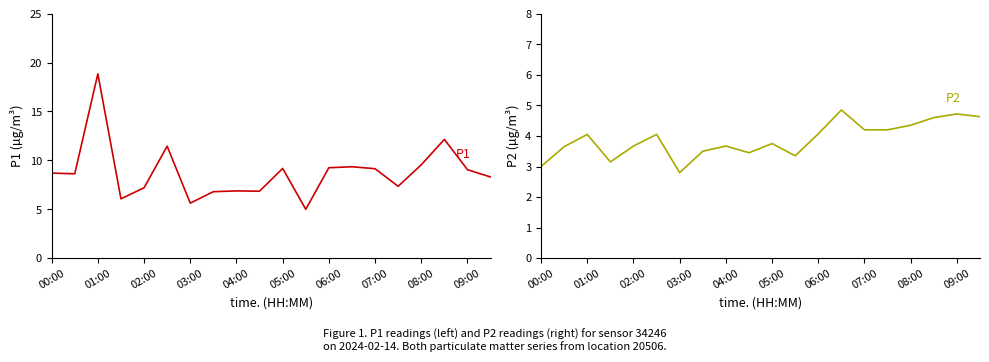

At which label does P1 first exceed 8?

00:00